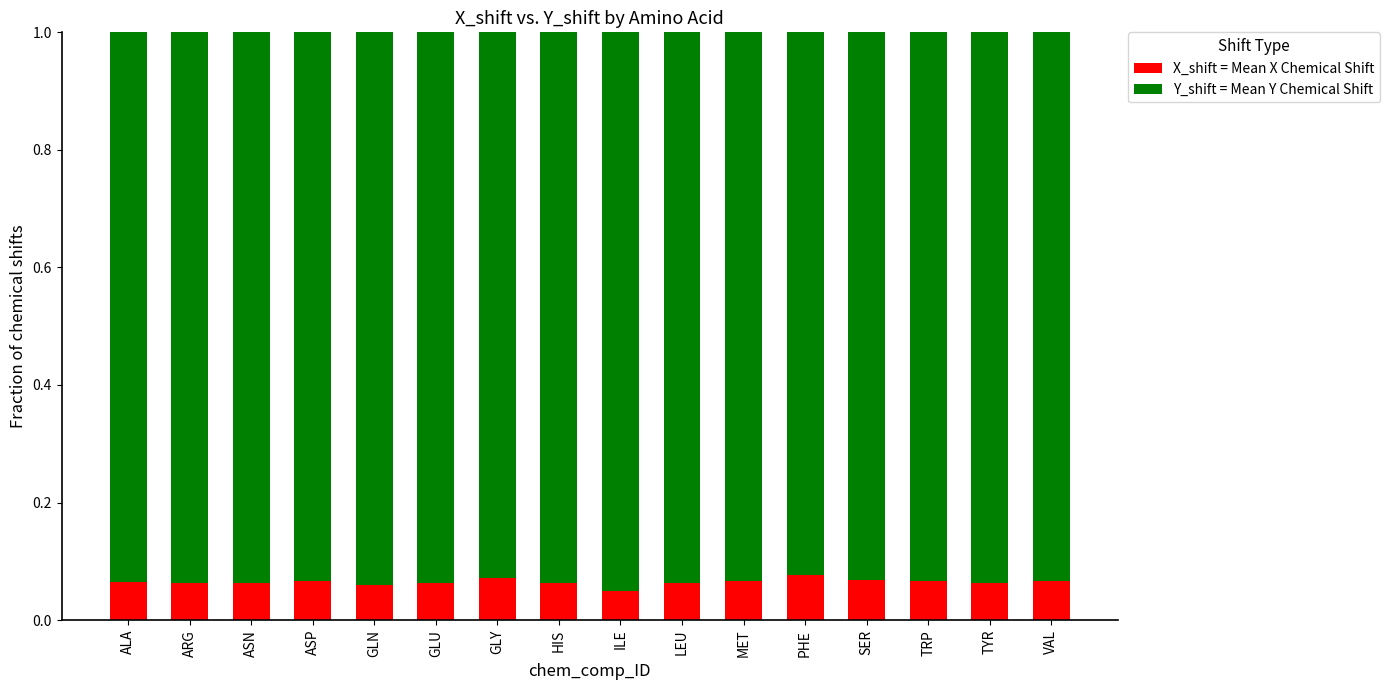

What is the total value across all series at GLY?

1.0